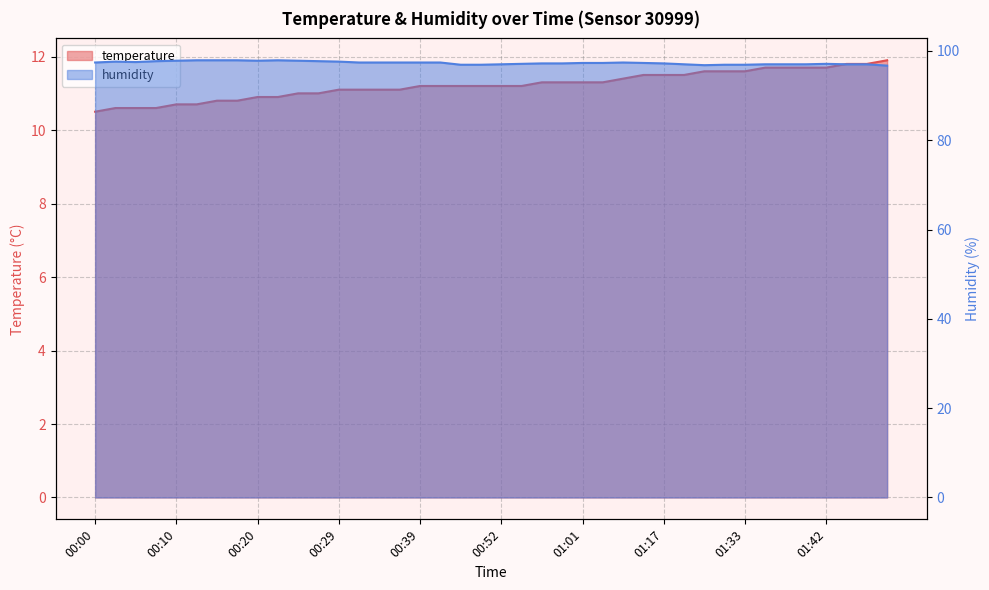

Reading left to right, what are all the values shown in this chart?

temperature: 10.5	10.6	10.6	10.6	10.7	10.7	10.8	10.8	10.9	10.9	11.0	11.0	11.1	11.1	11.1	11.1	11.2	11.2	11.2	11.2	11.2	11.2	11.3	11.3	11.3	11.3	11.4	11.5	11.5	11.5	11.6	11.6	11.6	11.7	11.7	11.7	11.7	11.8	11.8	11.9
humidity: 97.4	97.6	97.5	97.7	97.8	97.9	97.9	97.9	97.8	97.9	97.8	97.7	97.6	97.4	97.4	97.4	97.4	97.4	96.9	96.9	97.0	97.1	97.2	97.2	97.3	97.3	97.4	97.3	97.2	97.0	96.8	96.9	96.9	97.0	97.0	97.0	97.1	97.0	97.0	96.7